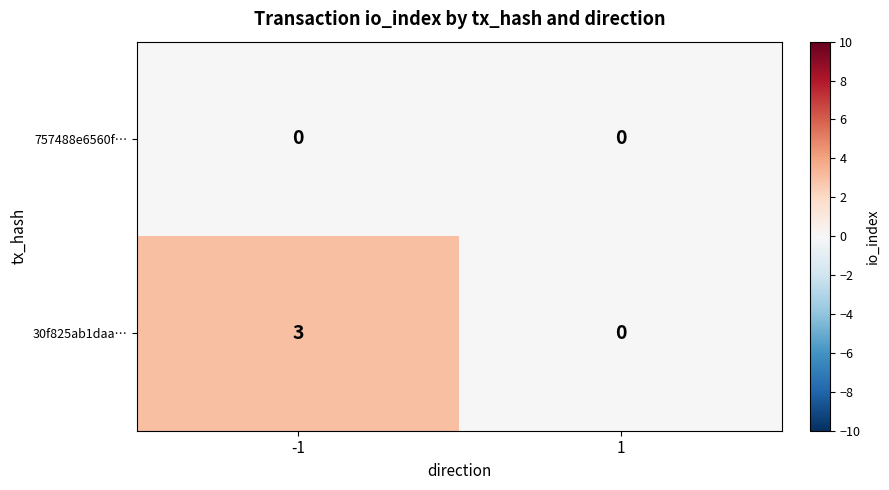

List the series in order of their peak value, lowest first.

757488e6560f…, 30f825ab1daa…